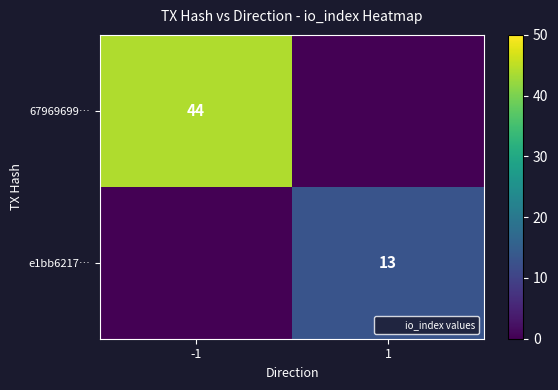

Count the 67969699… values in the range 0 to 44.

2